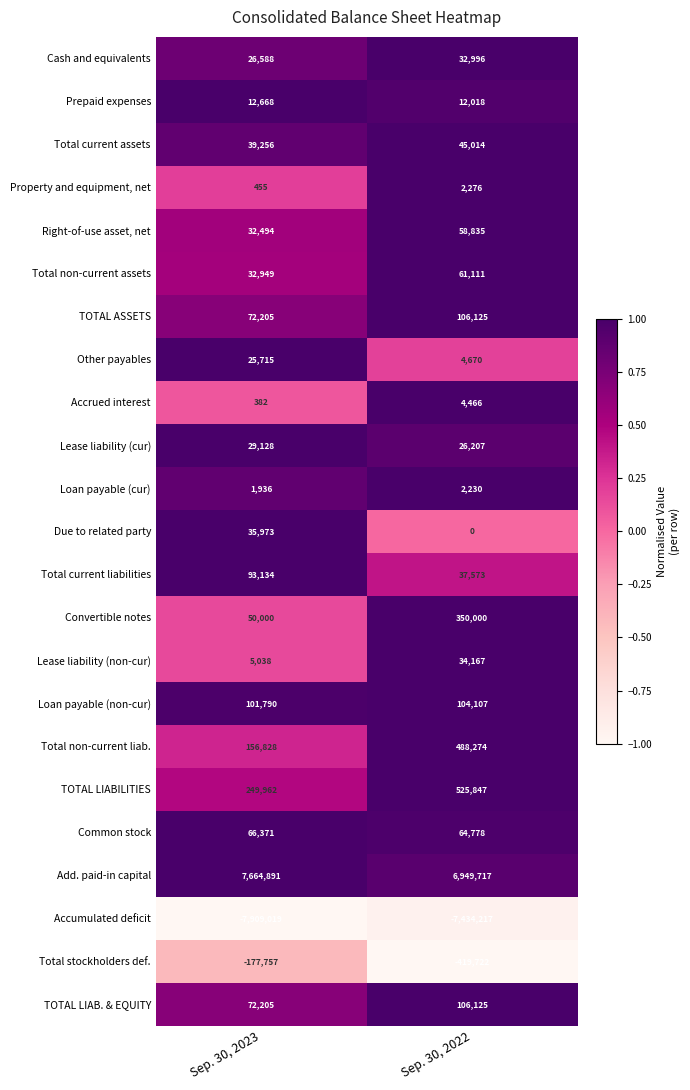

What is the difference between the Total current assets values at Sep. 30, 2022 and Sep. 30, 2023?

5758